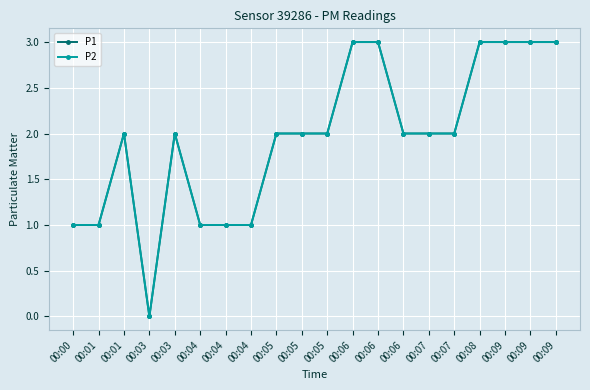

Is this an area chart (filled region under the line)?

No